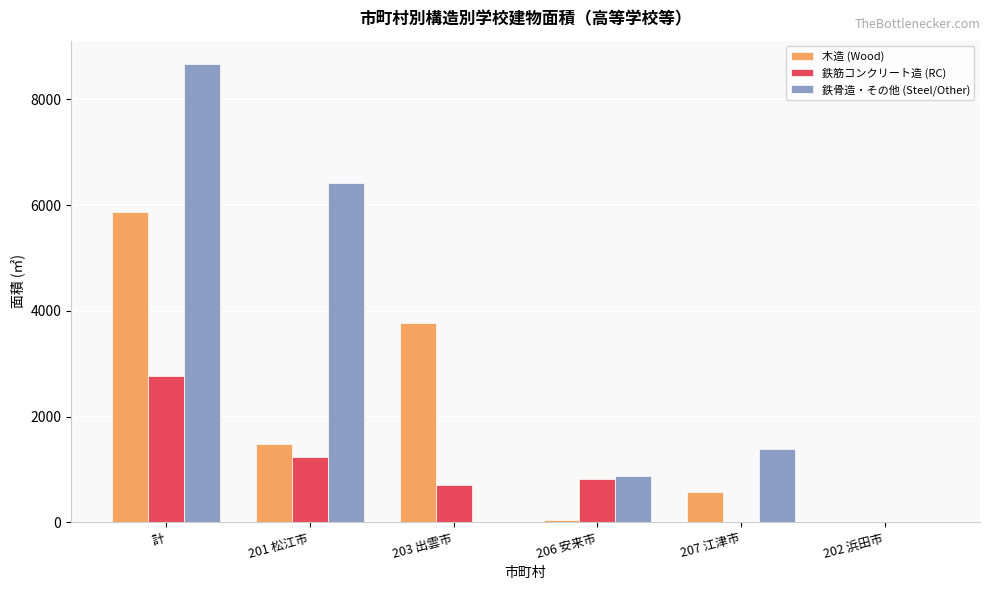

Between 203 出雲市 and 207 江津市, which series saw the biggest shift?

木造 (Wood)